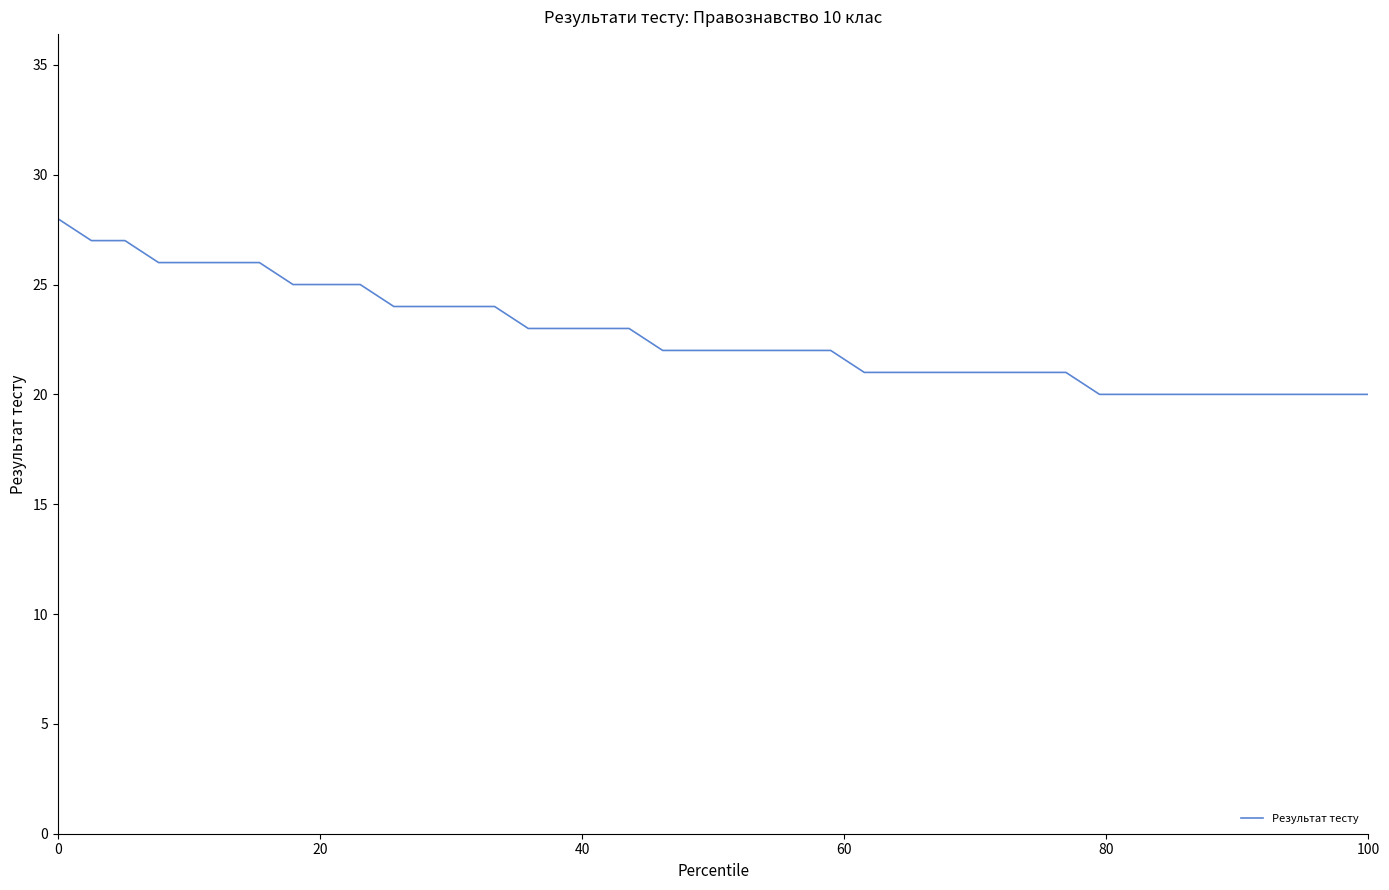

What is the minimum value shown in the chart?

20